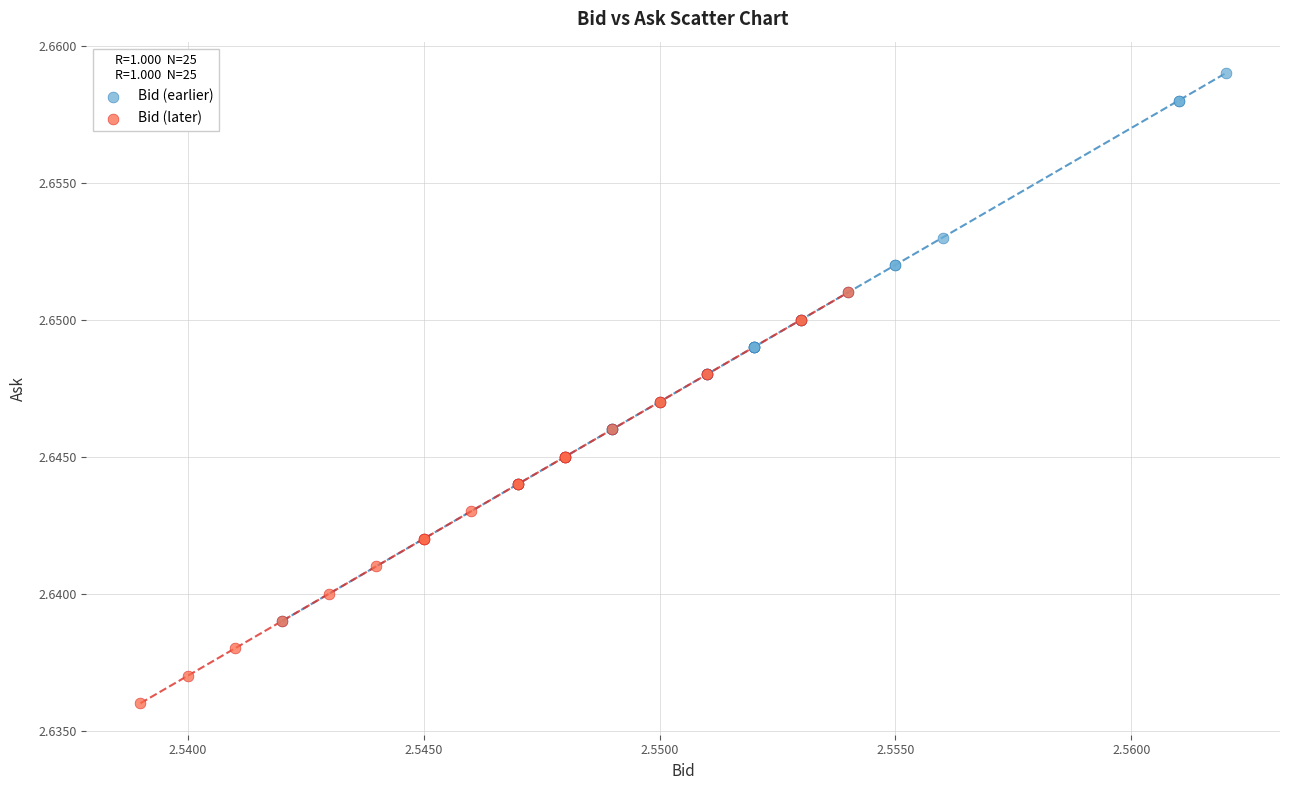

Which series has the largest Y range (max minus min)?

Bid (earlier)